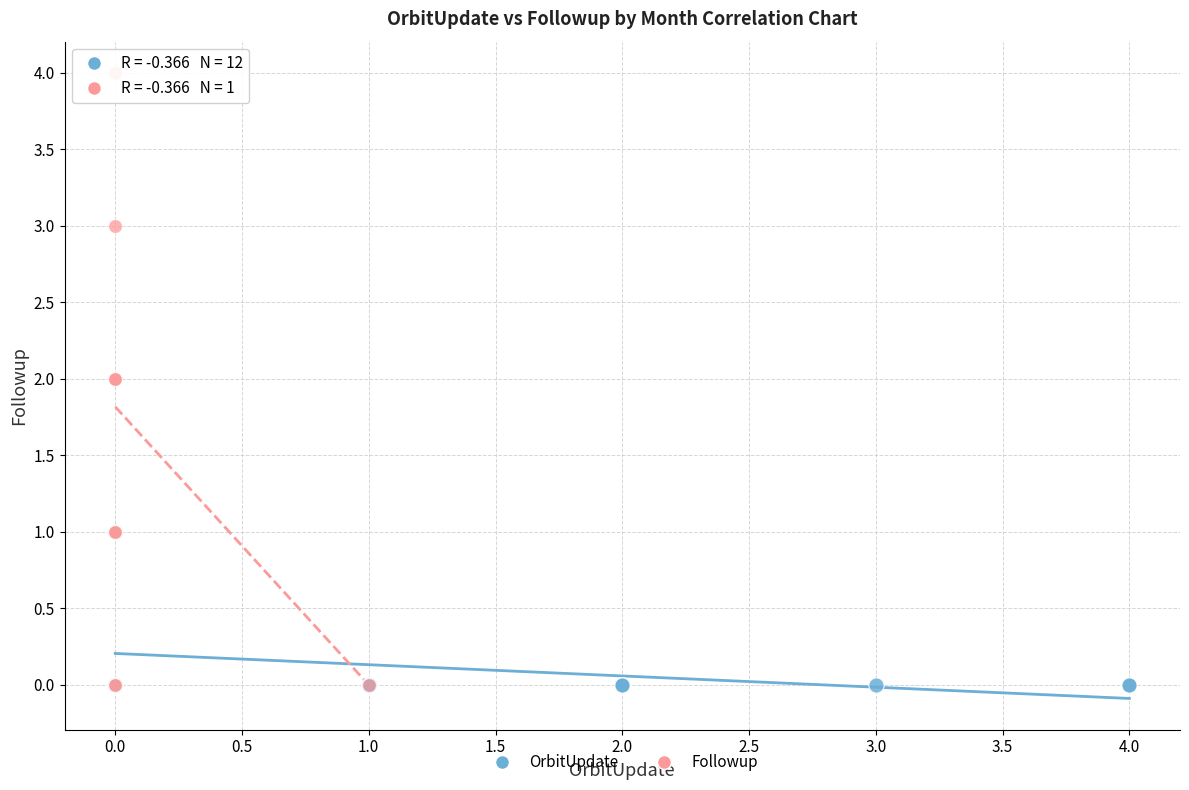

Which series has the widest spread of Y values?

Followup